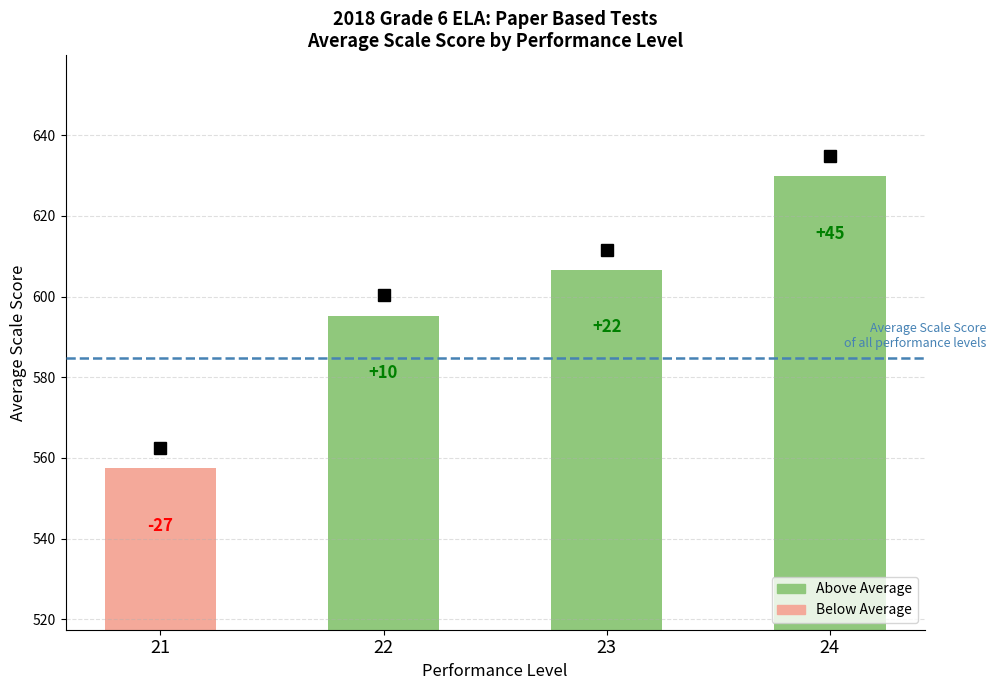

Rank the categories by value from lowest to highest.

21, 22, 23, 24